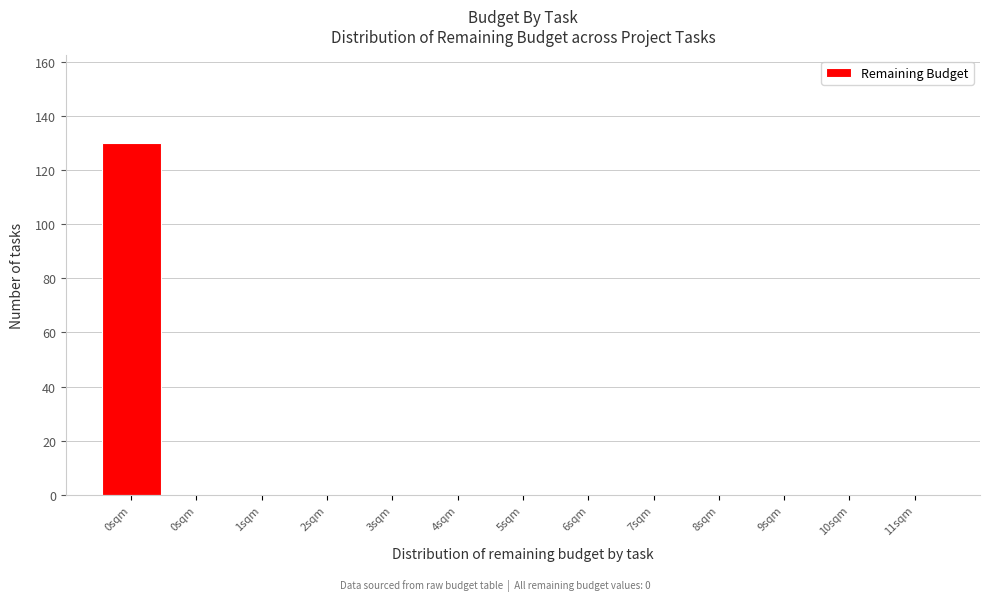

How many series are shown in this chart?

1